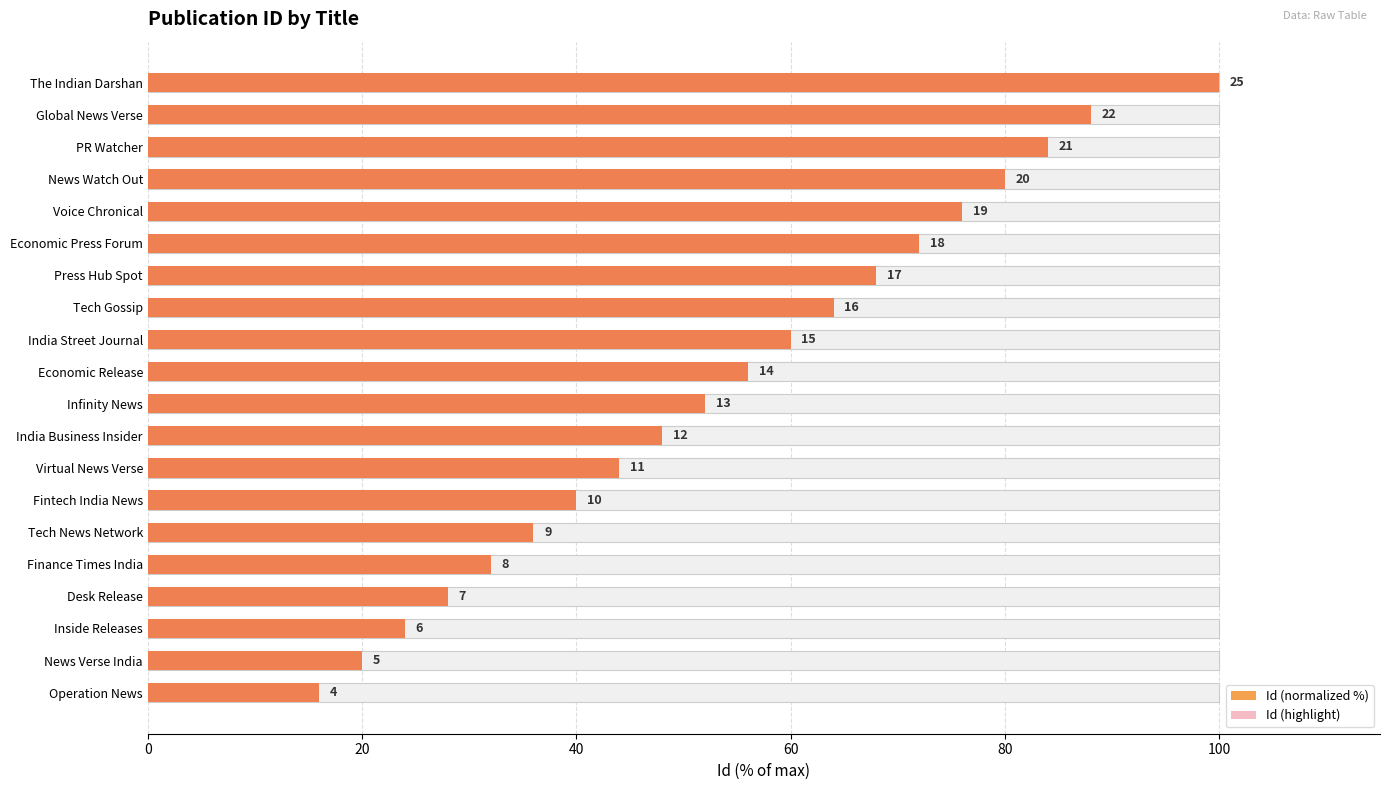

What are all the series names shown in the legend?

Id (normalized %), Id (highlight)